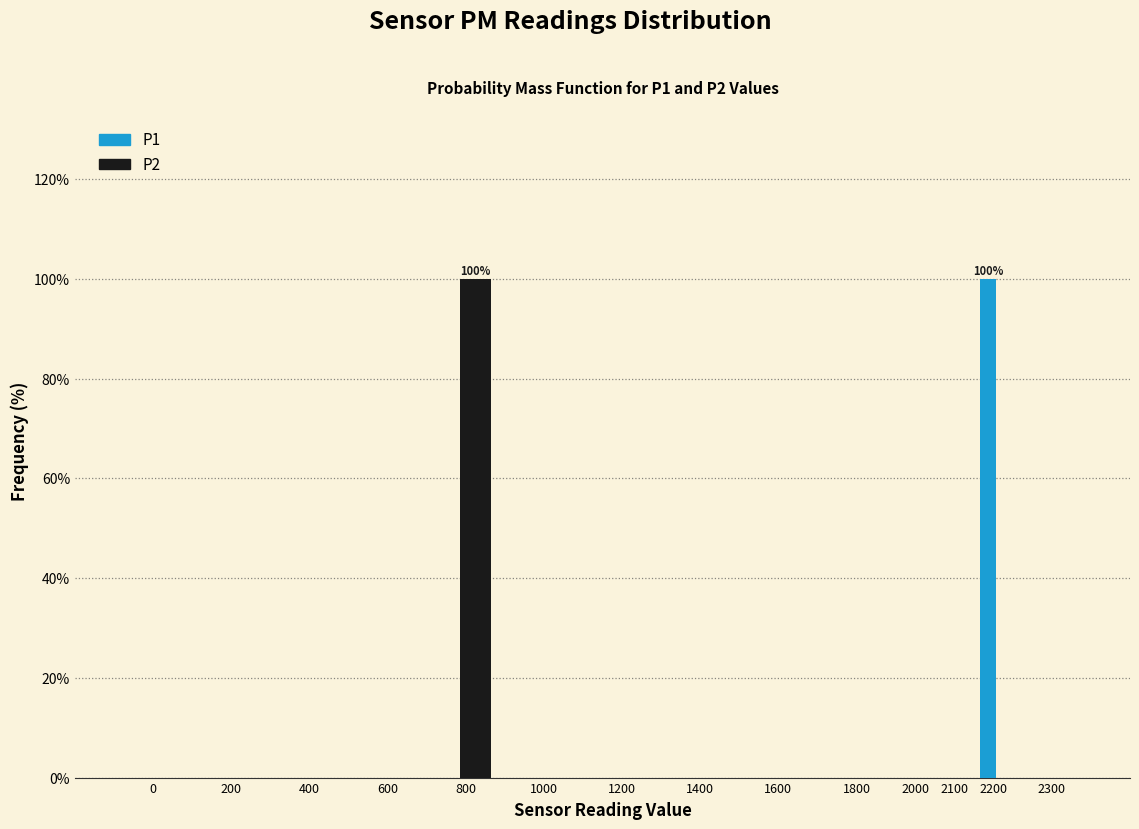

Reading right to left, transcribe all the data shown in this chart.

P1: 2300=0	2200=100	2100=0	2000=0	1800=0	1600=0	1400=0	1200=0	1000=0	800=0	600=0	400=0	200=0	0=0
P2: 2300=0	2200=0	2100=0	2000=0	1800=0	1600=0	1400=0	1200=0	1000=0	800=100	600=0	400=0	200=0	0=0